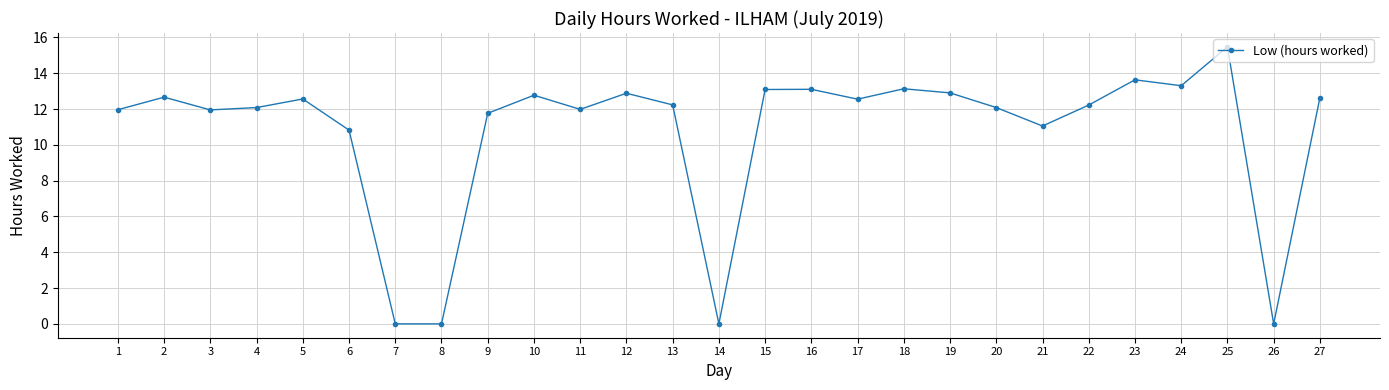

Read the value at 16.

13.1